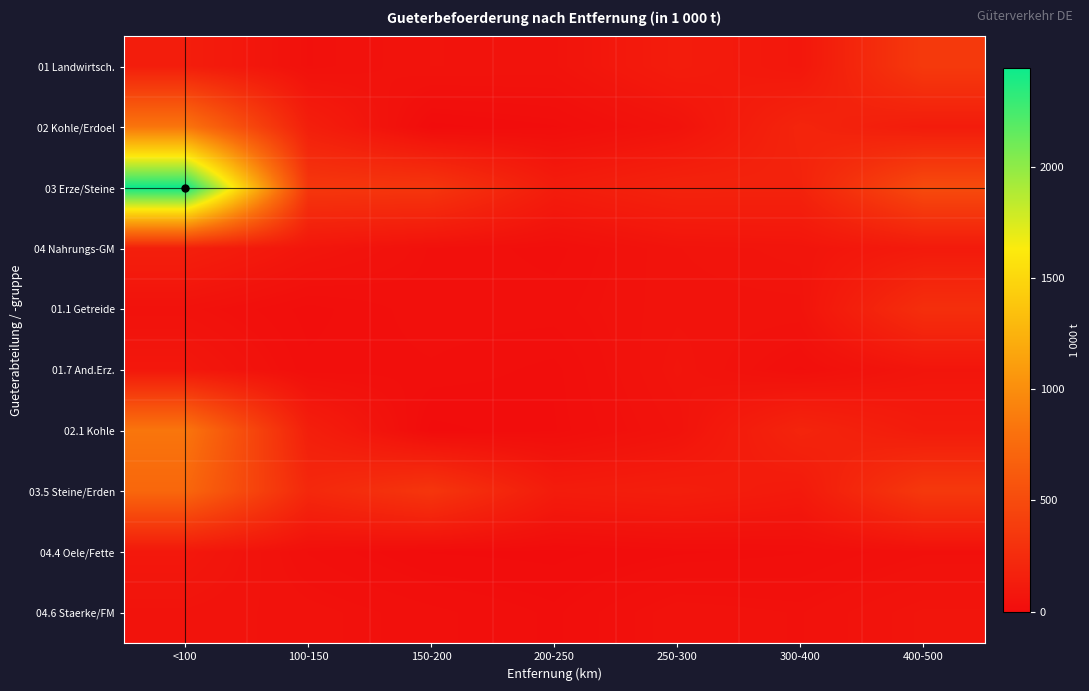

Reading right to left, list all the values displayed in this chart.

01 Landwirtsch.: 400-500=359.9	300-400=86.4	250-300=129.4	200-250=59.7	150-200=62.3	100-150=37.3	<100=138.4
02 Kohle/Erdoel: 400-500=126.6	300-400=194.1	250-300=54.9	200-250=13.3	150-200=0.0	100-150=148.6	<100=836.5
03 Erze/Steine: 400-500=498.5	300-400=179.6	250-300=182.4	200-250=129.3	150-200=330.6	100-150=338.1	<100=2444.7
04 Nahrungs-GM: 400-500=112.1	300-400=69.9	250-300=61.8	200-250=24.2	150-200=36.7	100-150=77.2	<100=153.8
01.1 Getreide: 400-500=272.9	300-400=59.7	250-300=59.4	200-250=33.9	150-200=35.3	100-150=14.7	<100=47.1
01.7 And.Erz.: 400-500=74.2	300-400=26.4	250-300=68.6	200-250=15.6	150-200=27.1	100-150=21.7	<100=91.2
02.1 Kohle: 400-500=121.9	300-400=194.1	250-300=54.9	200-250=13.3	150-200=0.0	100-150=148.6	<100=836.5
03.5 Steine/Erden: 400-500=352.8	300-400=109.8	250-300=144.9	200-250=124.9	150-200=329.7	100-150=220.6	<100=723.6
04.4 Oele/Fette: 400-500=36.3	300-400=18.3	250-300=12.3	200-250=1.2	150-200=3.9	100-150=27.6	<100=93.2
04.6 Staerke/FM: 400-500=68.7	300-400=42.2	250-300=49.4	200-250=16.9	150-200=31.9	100-150=47.3	<100=59.8